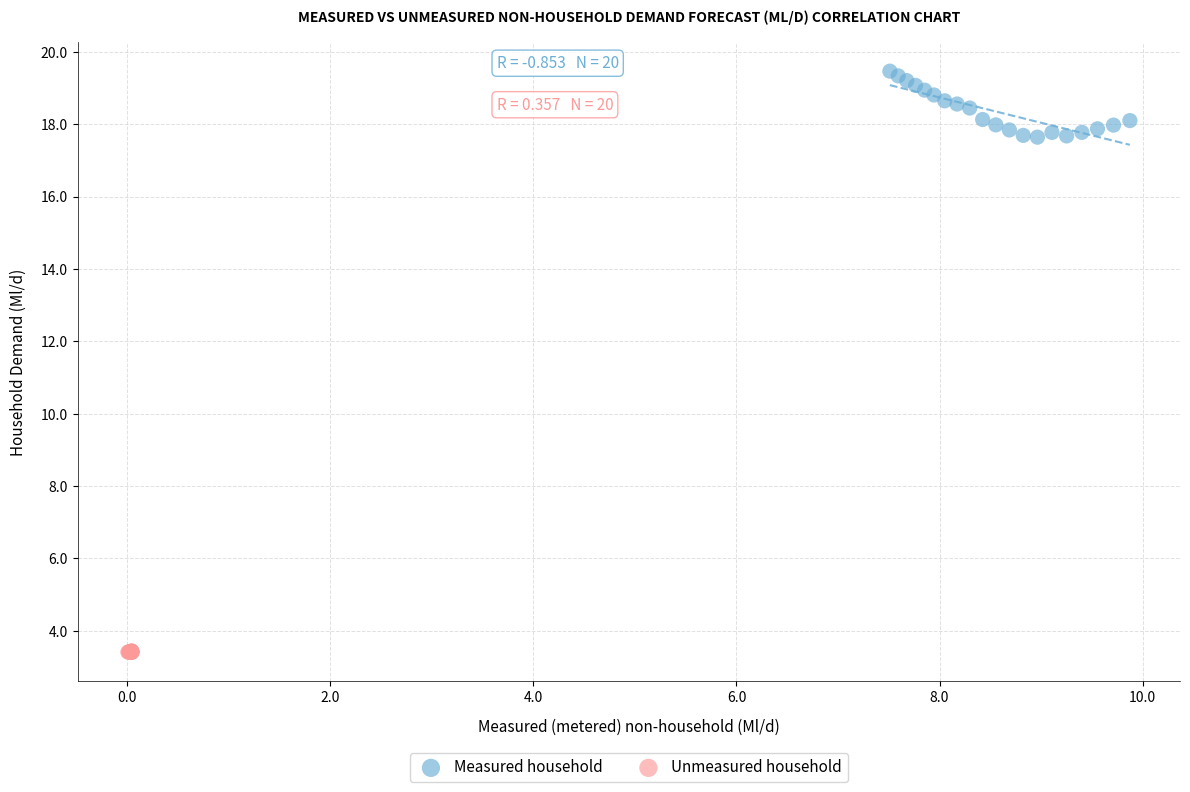

Which series reaches the minimum Y coordinate?

Unmeasured household